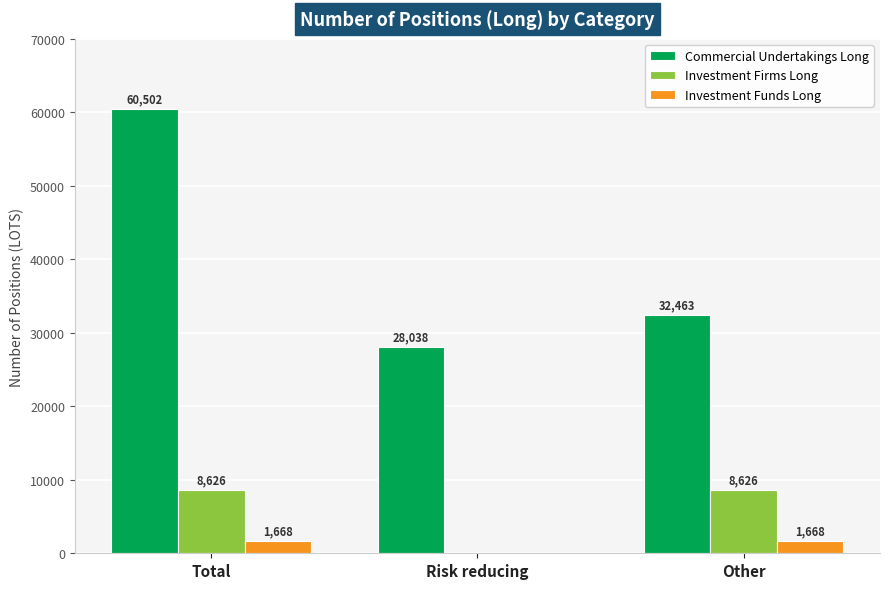

At which category is the sum across all series the highest?

Total